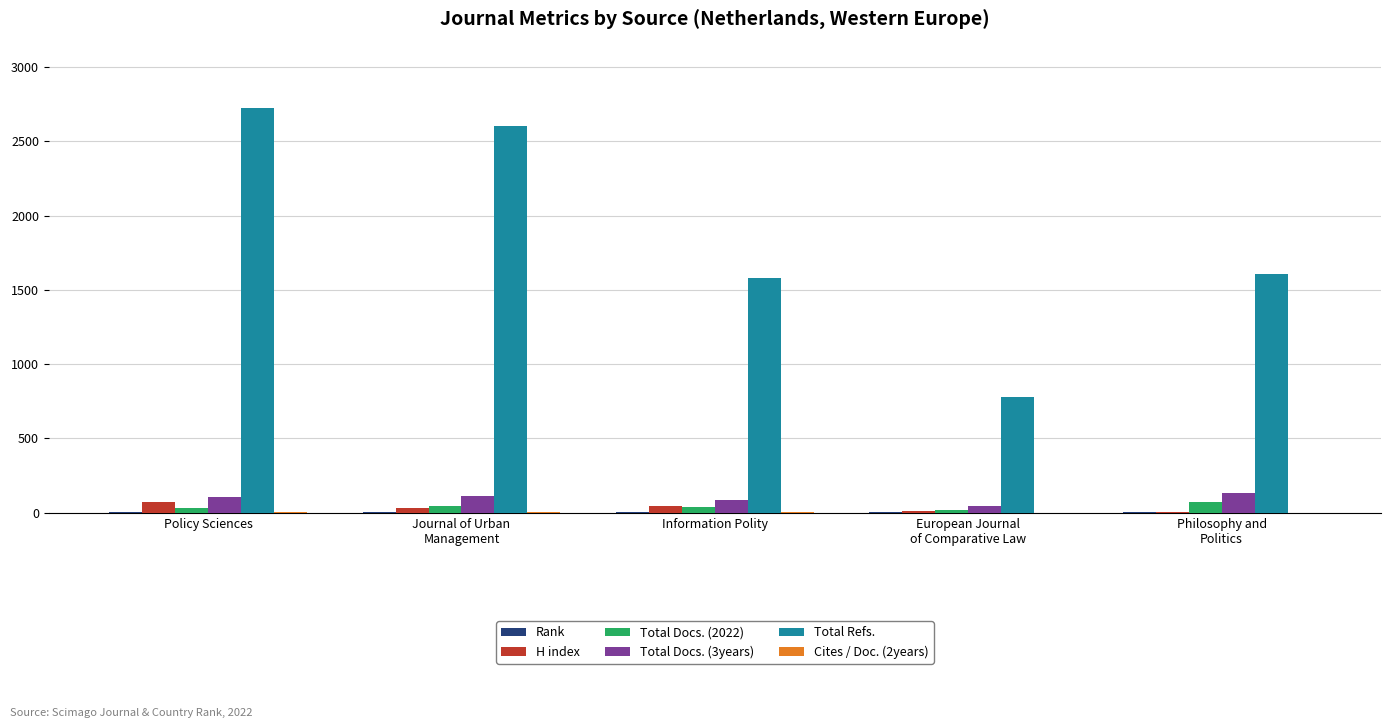

Are the bars grouped side by side (vs. stacked)?

Yes